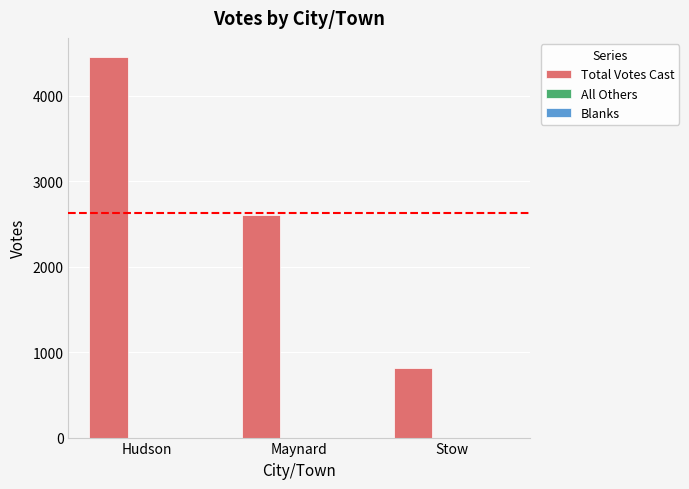

Which label corresponds to the largest value in the chart?

Hudson